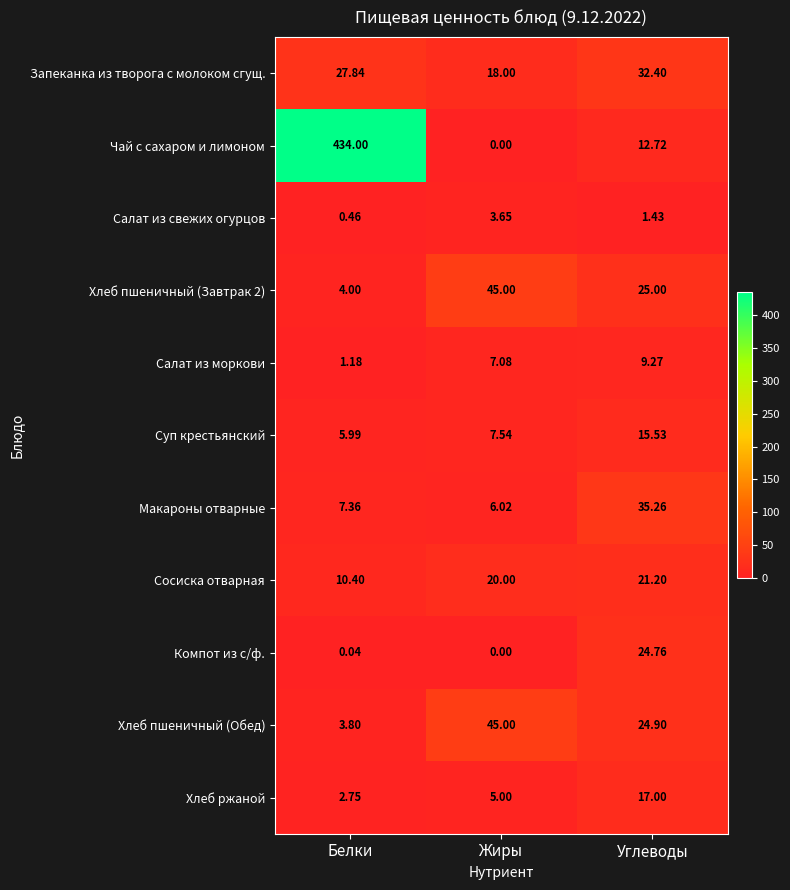

Which label corresponds to the smallest value in the chart?

Жиры